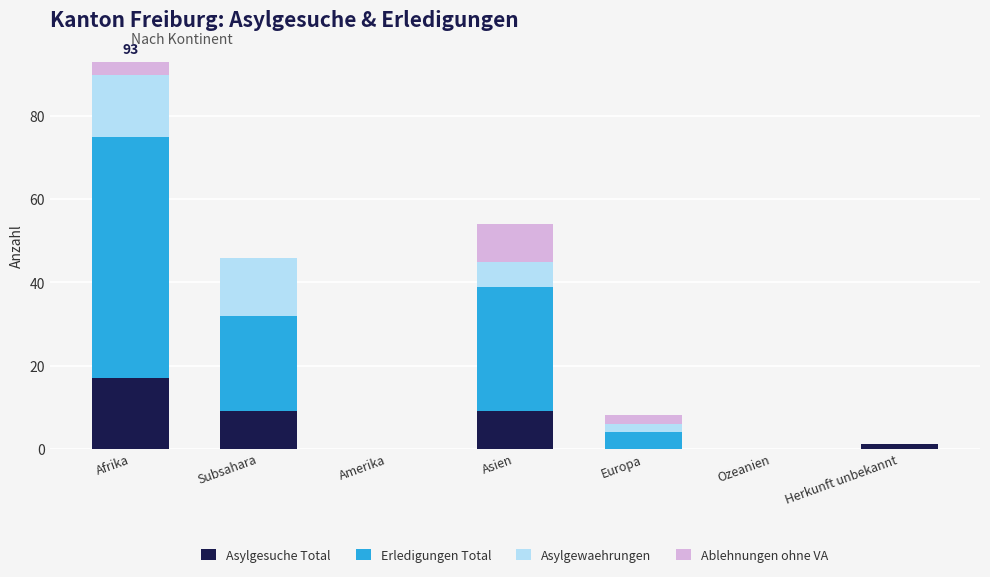

What is the approximate value of Asylgesuche Total at Afrika?

17